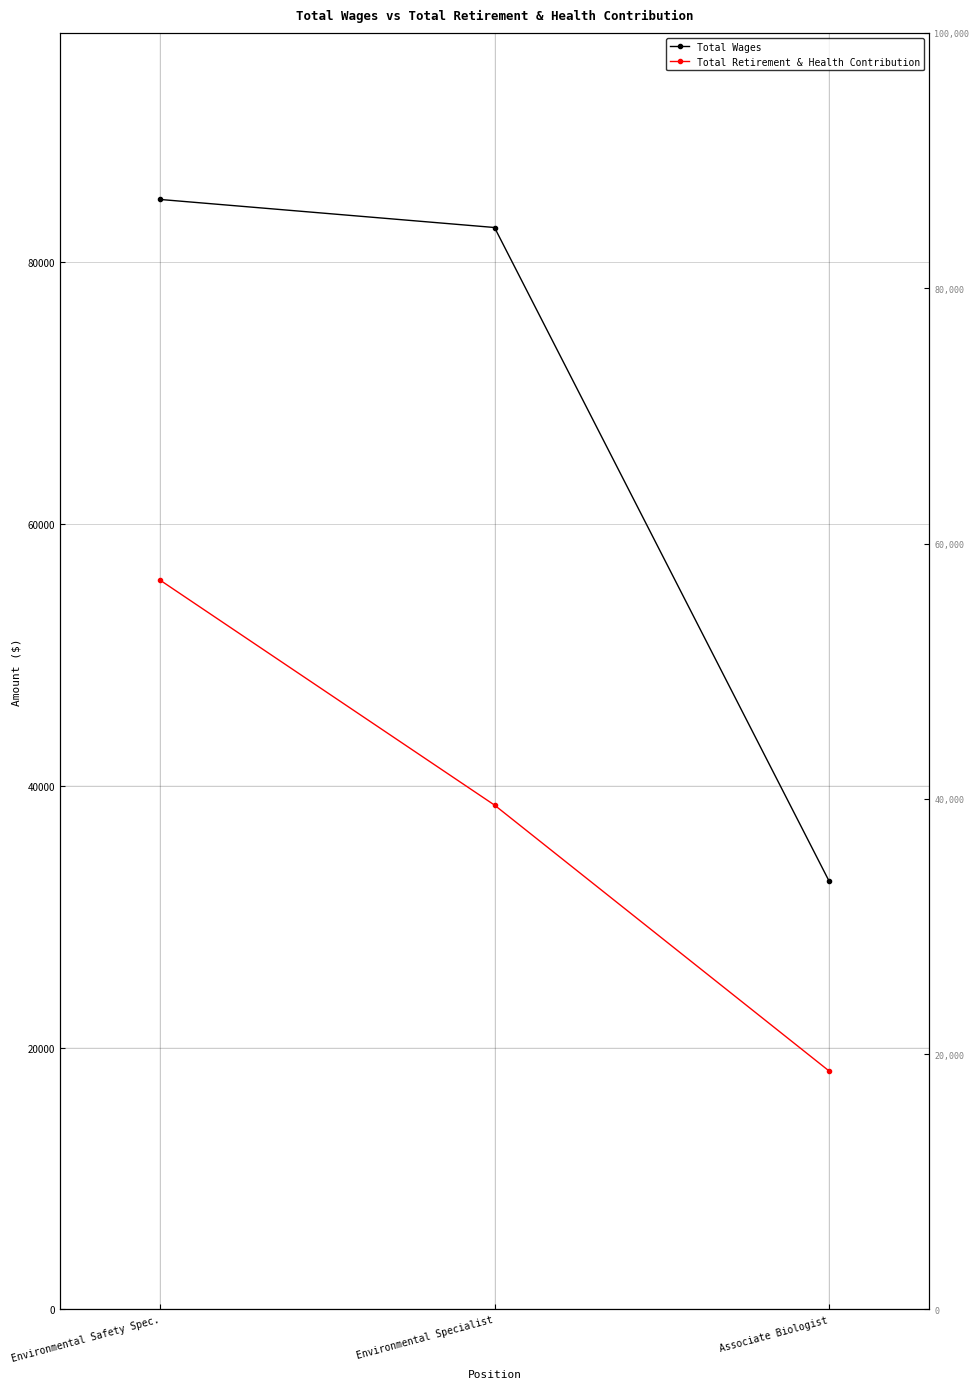

True or false: Total Retirement & Health Contribution has a value of 64211 at Environmental Specialist.

False